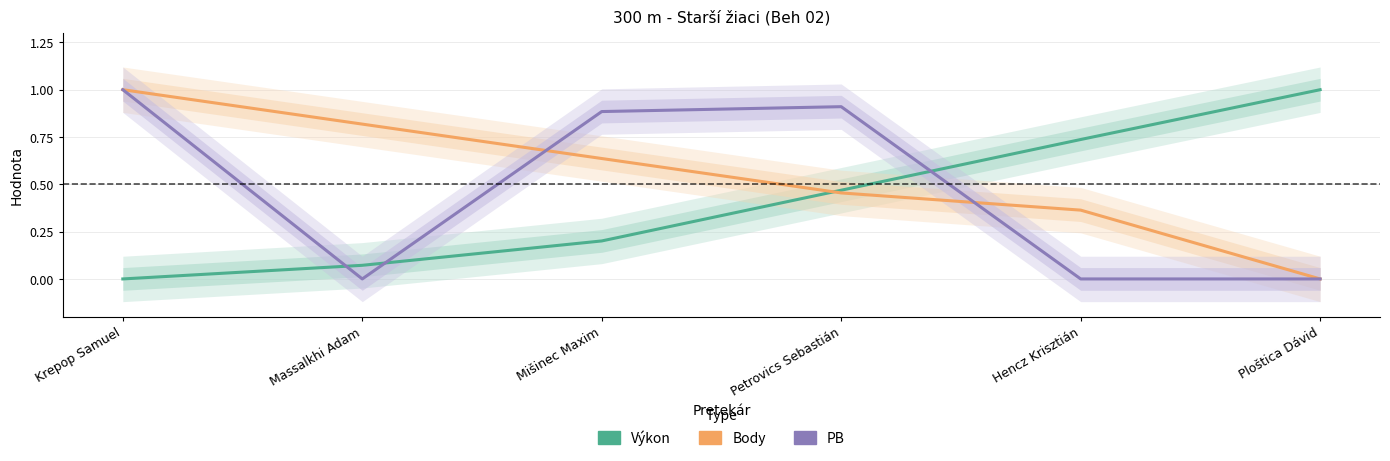

What is the sum of the PB values at Krepop Samuel and Petrovics Sebastián?

1.9